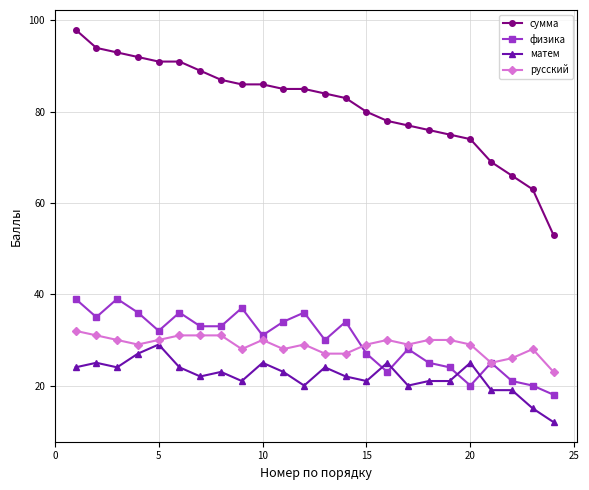

True or false: сумма and физика intersect in this chart.

False